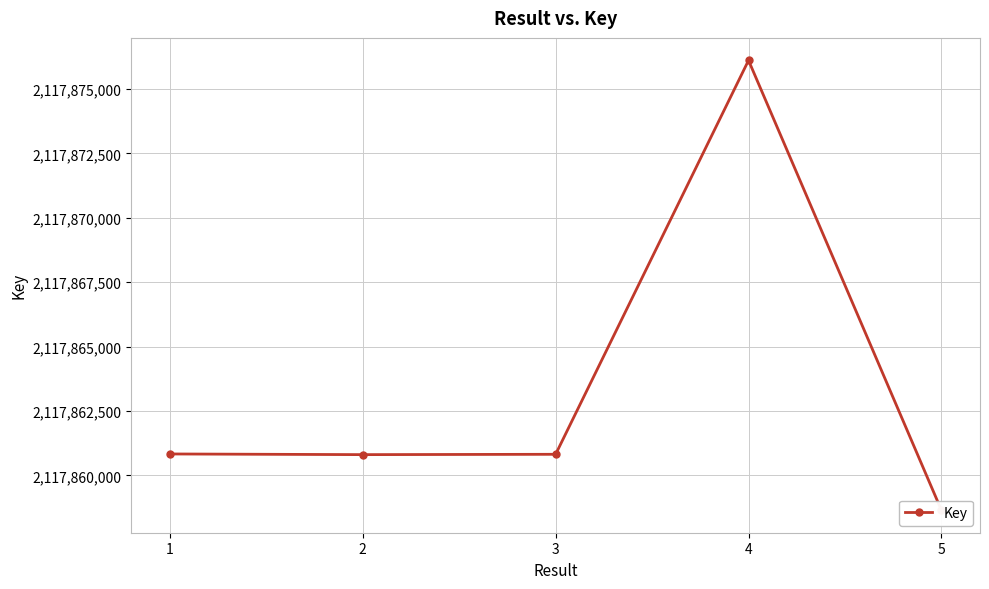

At which label does the data first exceed 2117860818?

1